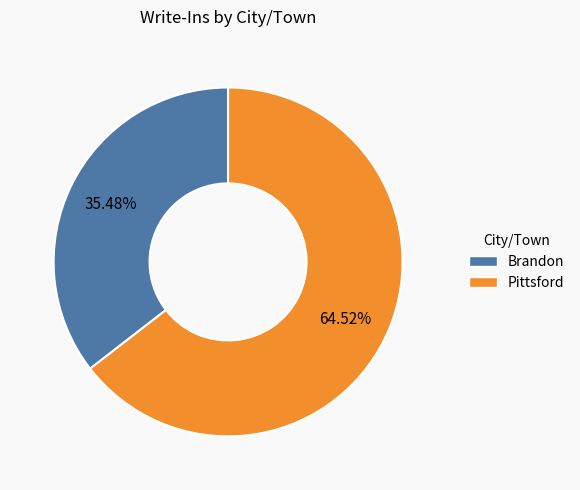

To the nearest percent, what percentage of the pie is Pittsford?

65%